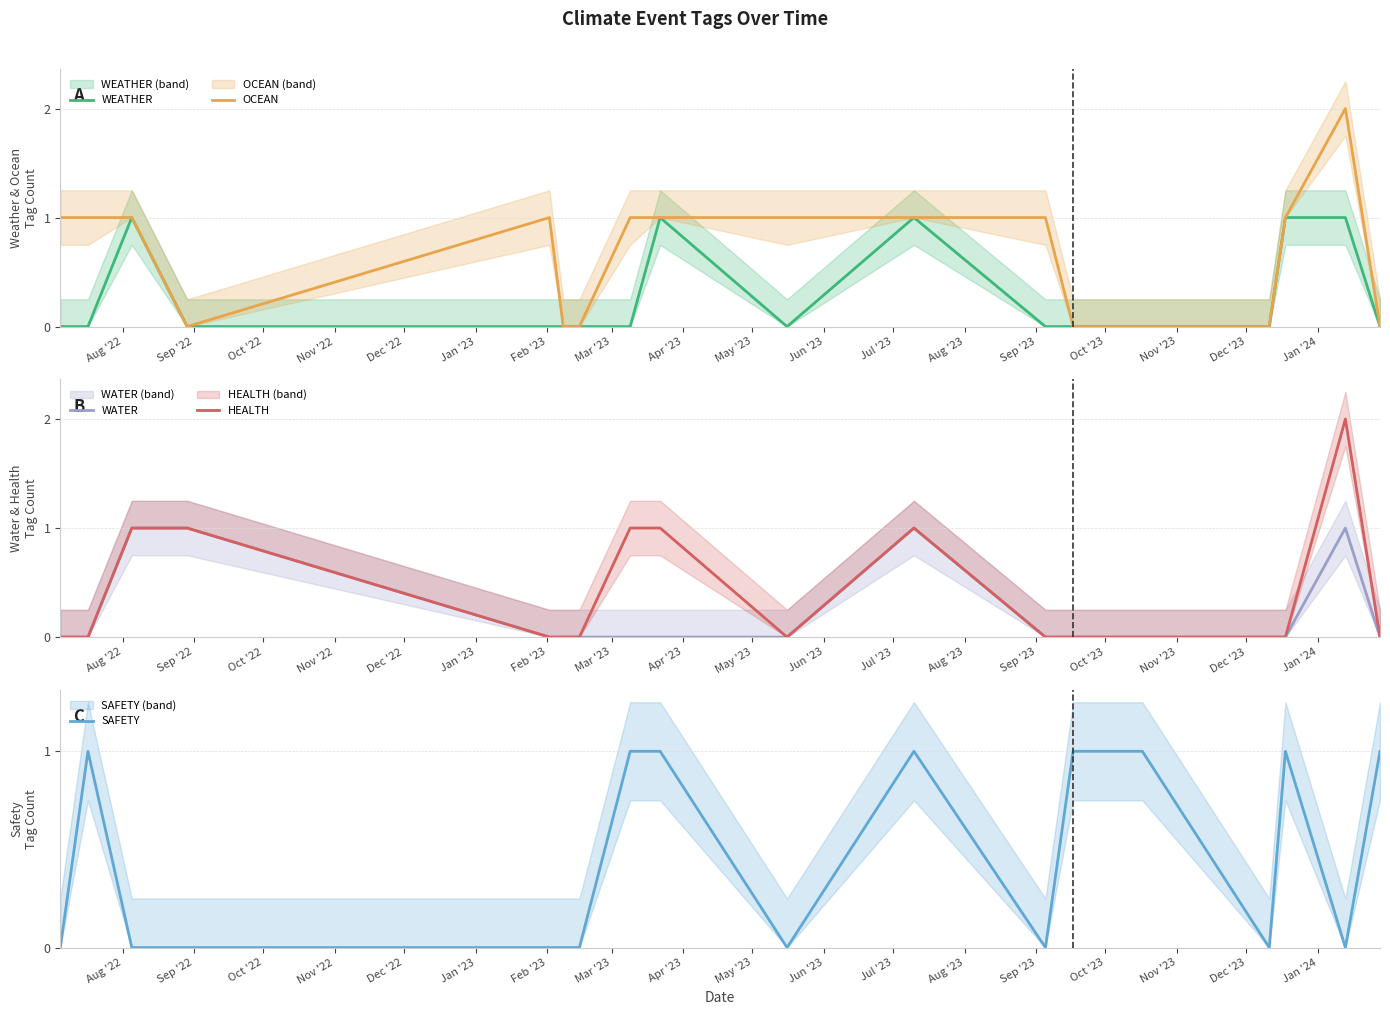

Between May '23 and Dec '22, which is larger?

May '23